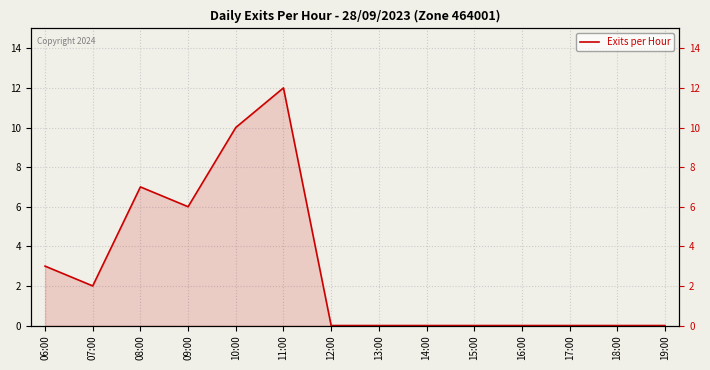

Reading right to left, extract all data points from this chart.

0	0	0	0	0	0	0	0	12	10	6	7	2	3